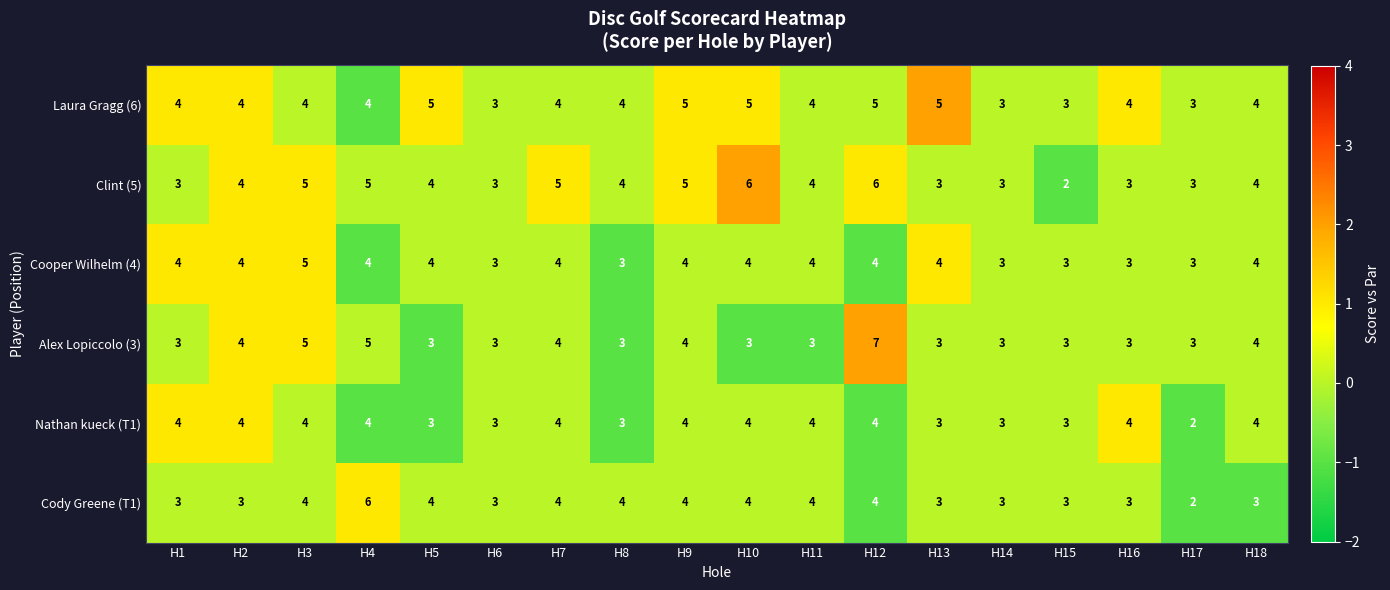

True or false: Nathan kueck (T1) has a value of 3 at H9.

False